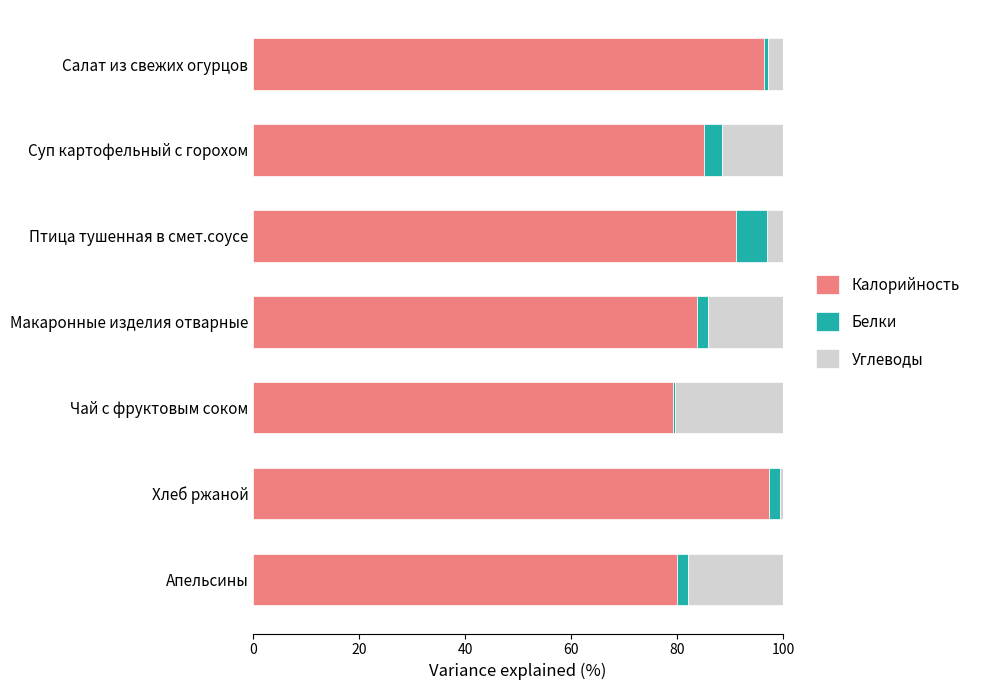

True or false: Калорийность has a value of 127.0 at Салат из свежих огурцов.

False